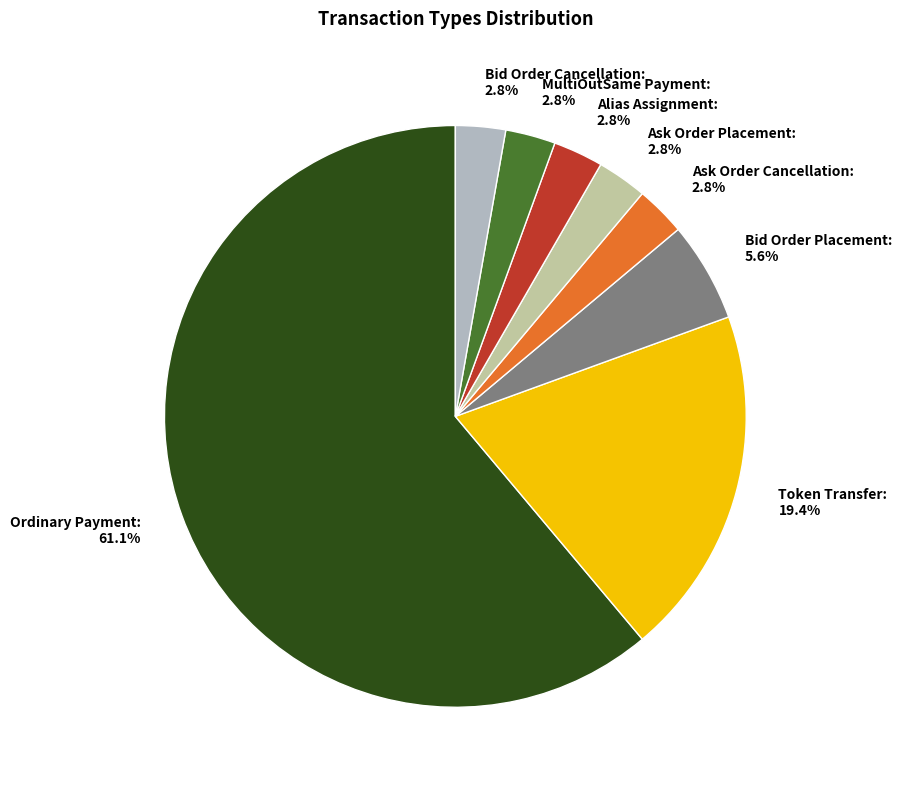

To the nearest percent, what is the difference between the largest and smallest slice percentages?

58%